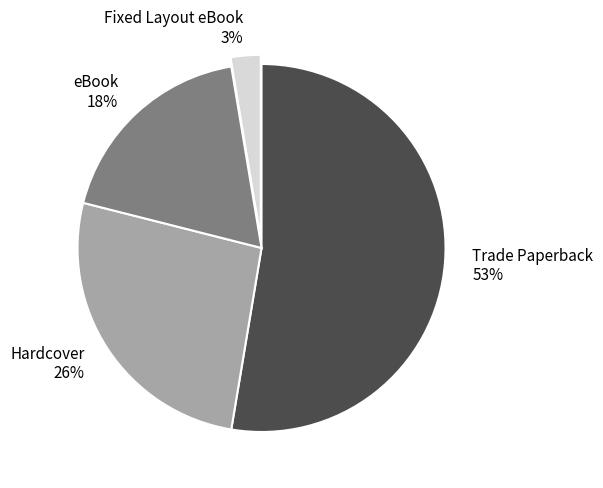

Which slice is the largest?

Trade Paperback